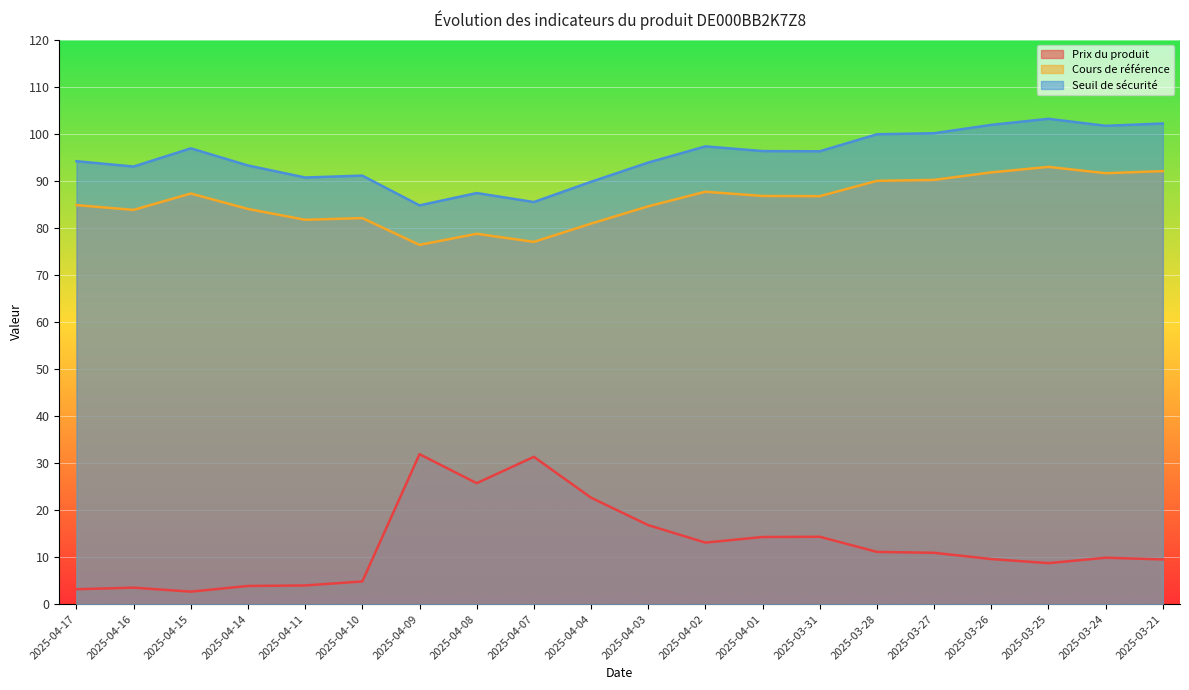

Which series has the largest total across all categories?

Seuil de sécurité